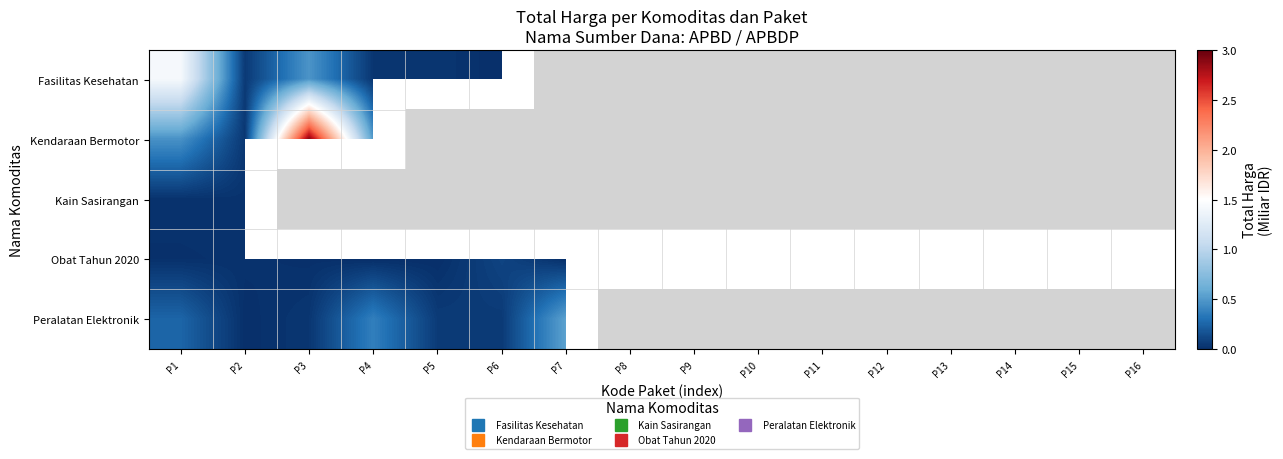

True or false: Kendaraan Bermotor has a value of 0 at P2.

False